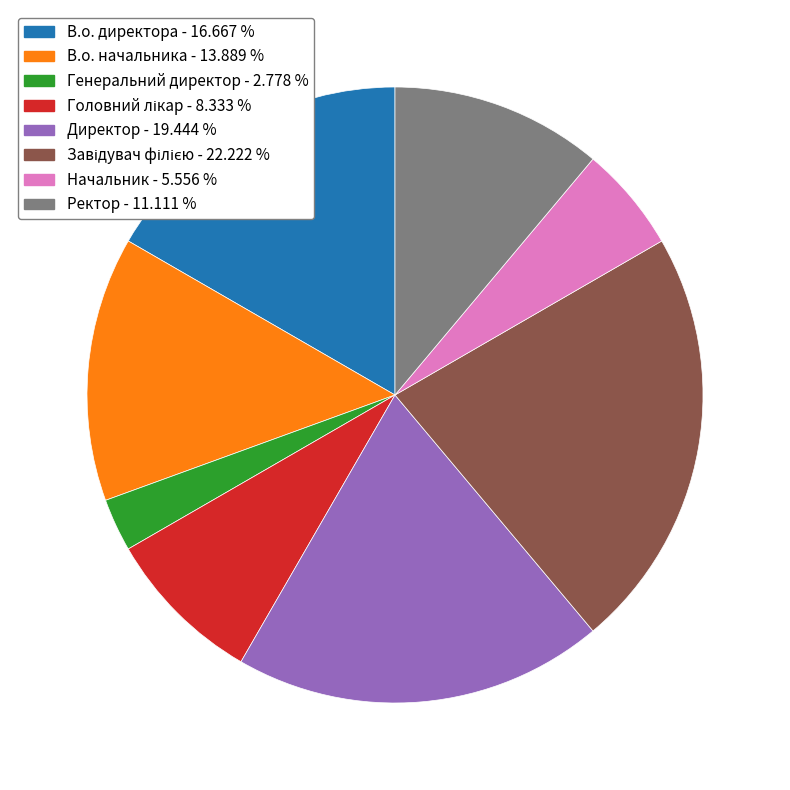

Which category has the smallest portion of the pie?

Генеральний директор